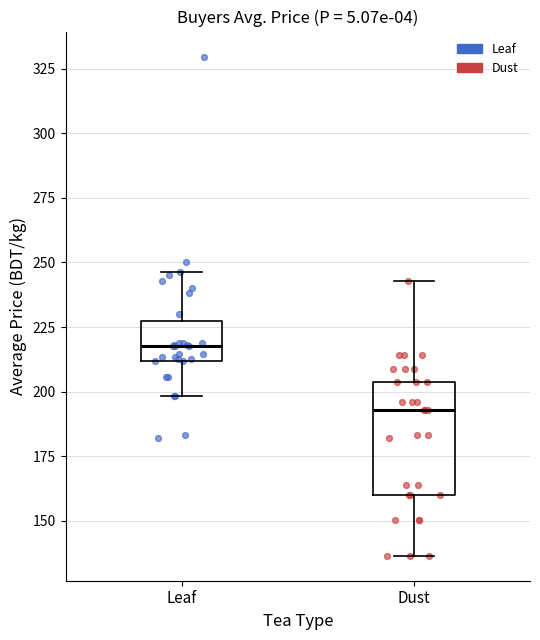

Reading left to right, read every box against the y-axis: the position of its median line, the range the box covers, and the ends of its whiskers. The values are not printed on the chart, so give them approximately, as read against the axis.

Leaf: median 220, box 210 to 225, whiskers 200 to 245
Dust: median 195, box 160 to 205, whiskers 135 to 245